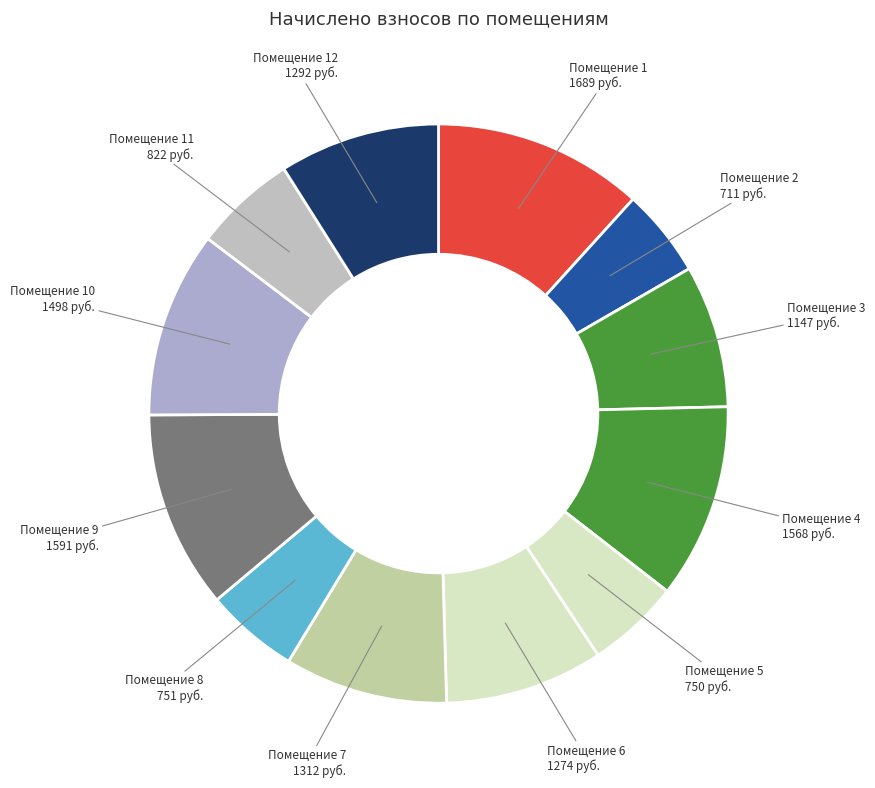

True or false: Помещение 8 accounts for 1% of the total.

False